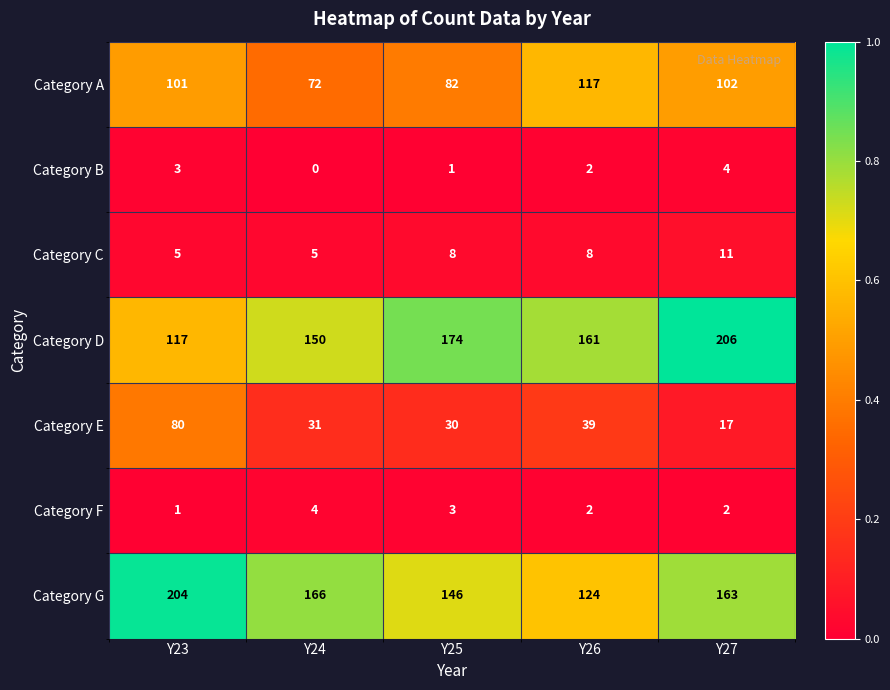

Is it true that Category B equals 2 at Y25?

False